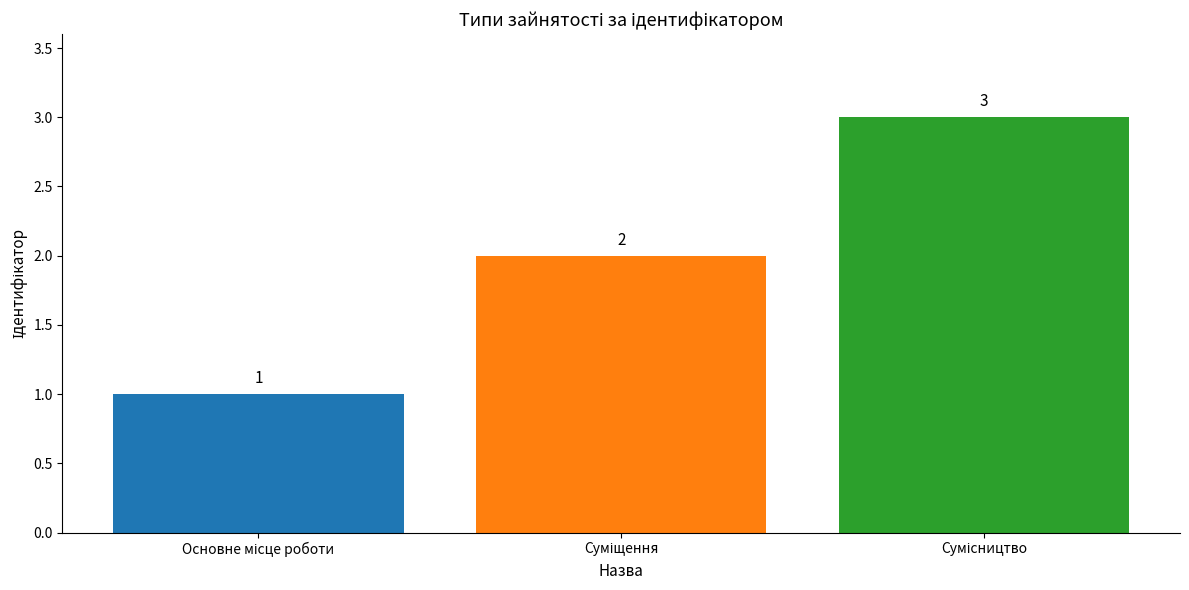

What is the value of the 2nd bar from the left?

2